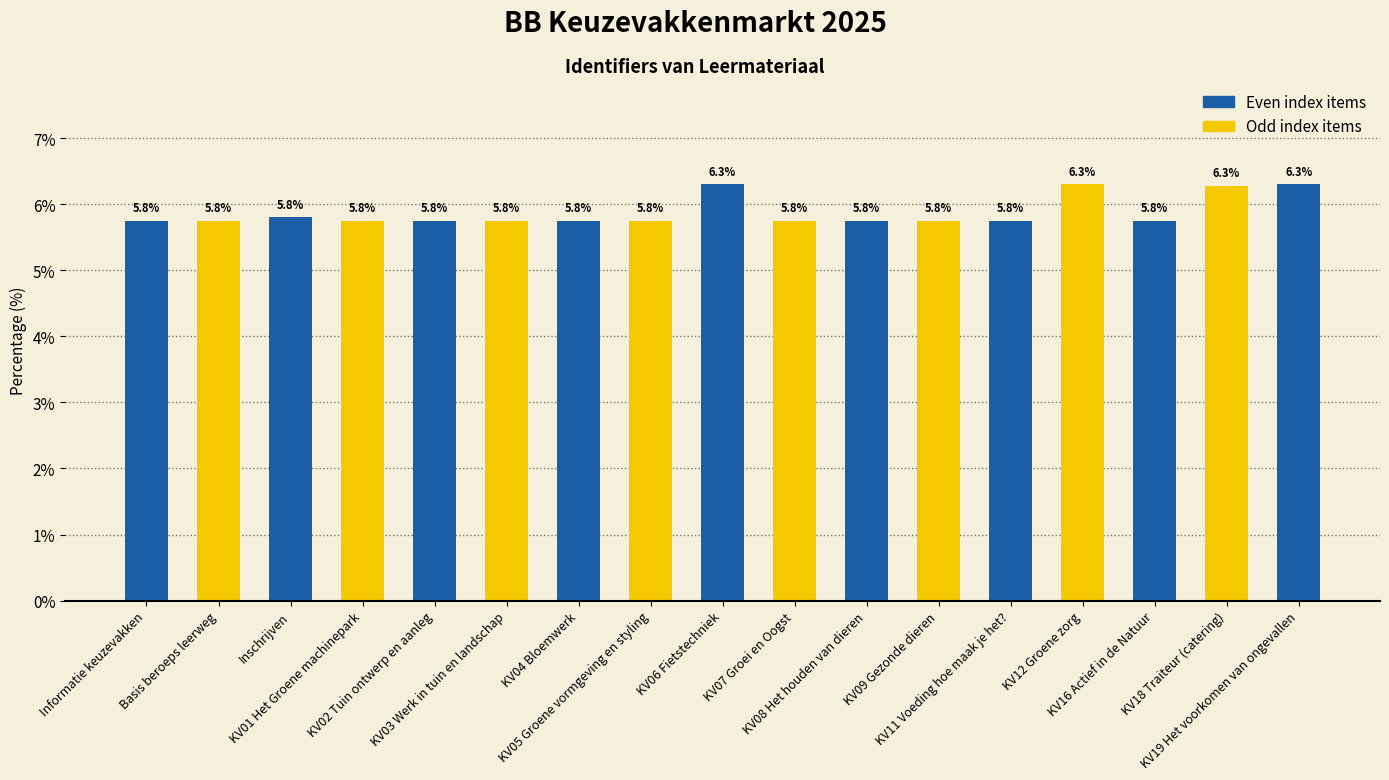

What position from the left is KV03 Werk in tuin en landschap?

6